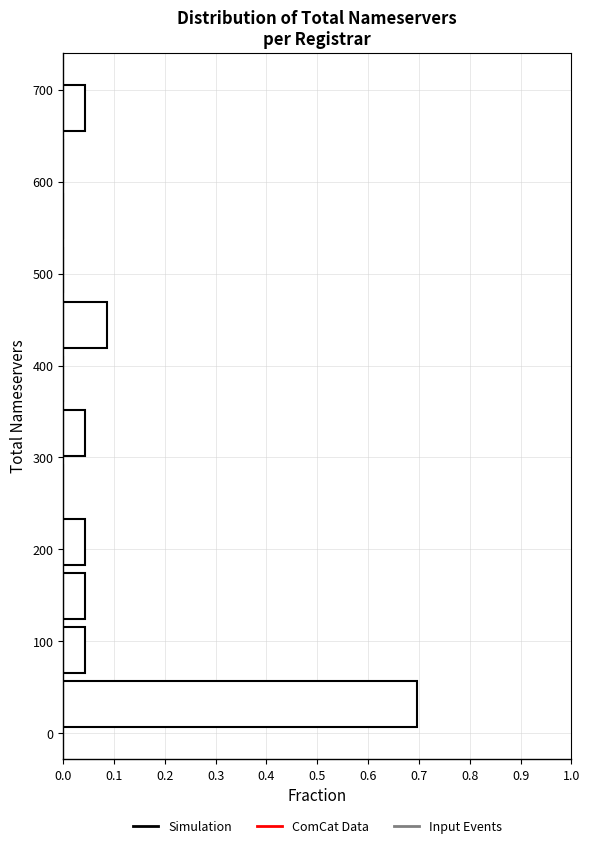

Which range on the y-axis has the longest bar?

2 to 61